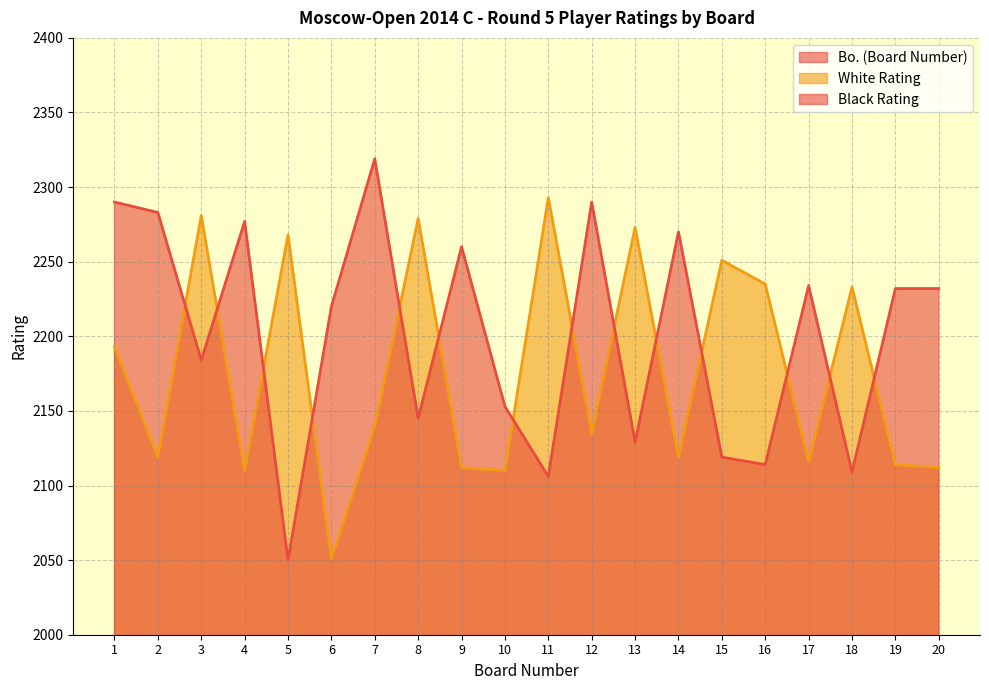

What is the spread (max minus min) of values at 7?

2312